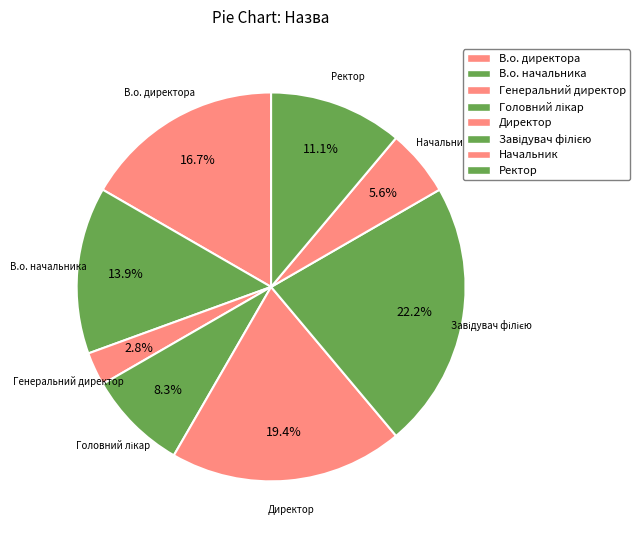

Approximately how many times larger is the value at Ректор compared to Генеральний директор?

4.0